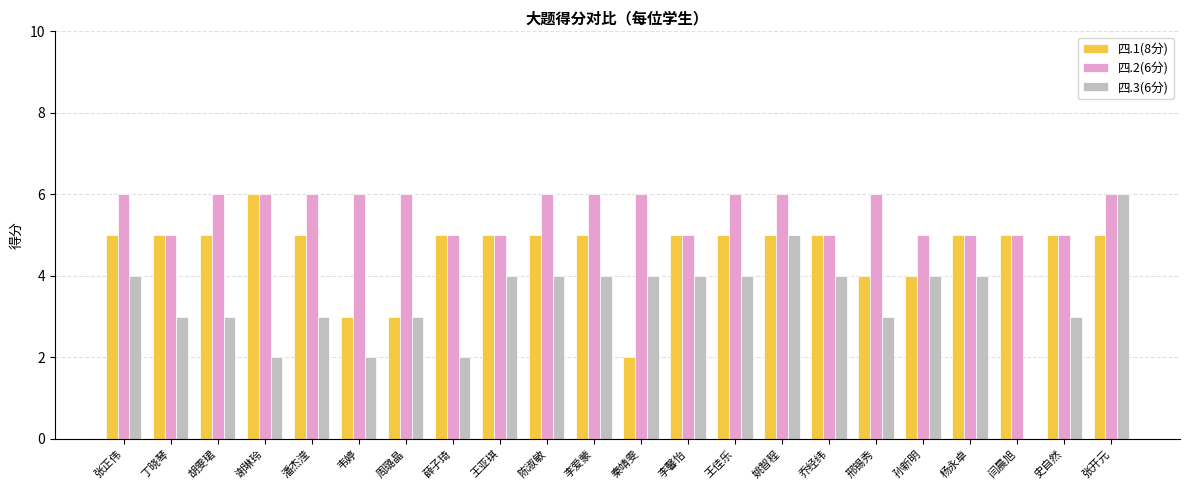

Which category has the highest value in the 四.3(6分) series?

张开元